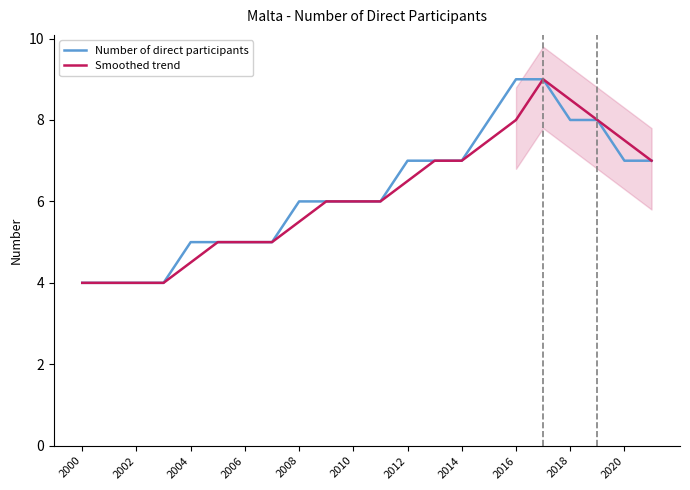

What is the maximum value for Smoothed trend?

9.0